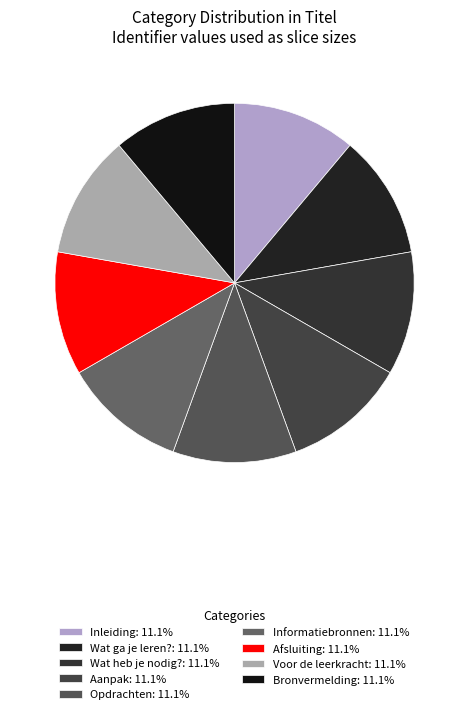

Is it true that Opdrachten is 18% of the pie?

False